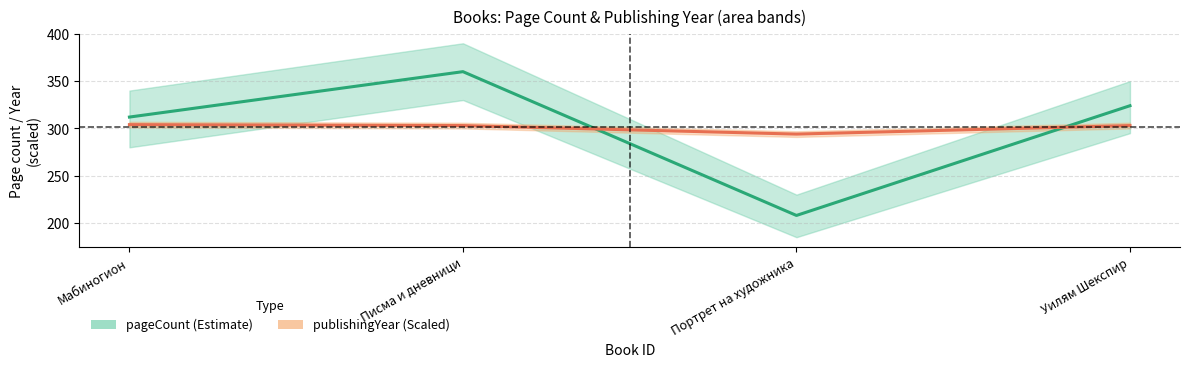

Between Портрет на художника and Мабиногион, which is larger?

Мабиногион